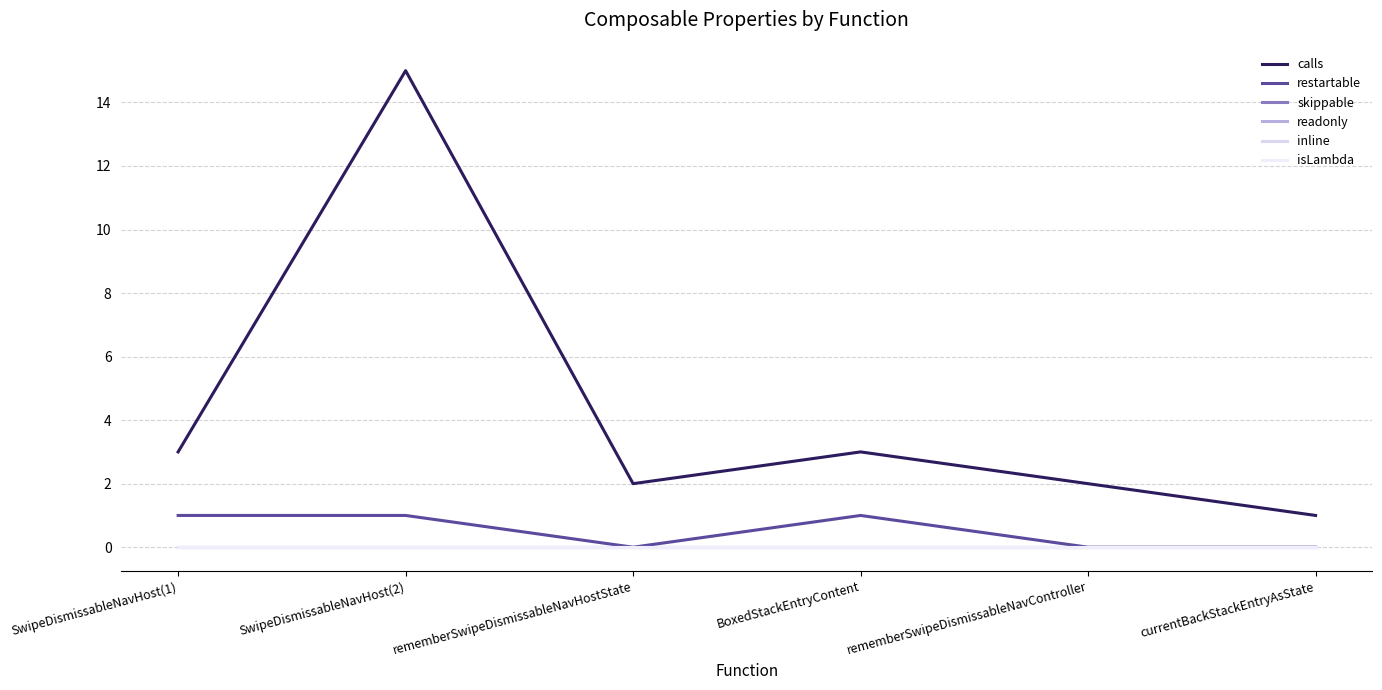

Is this an area chart (filled region under the line)?

No